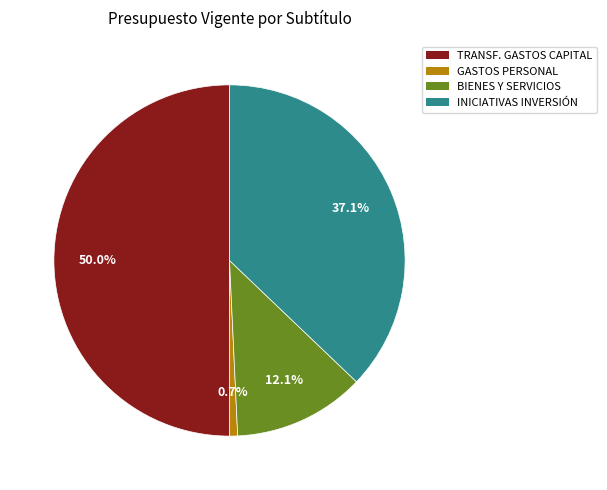

Which slice is the smallest?

GASTOS EN PERSONAL